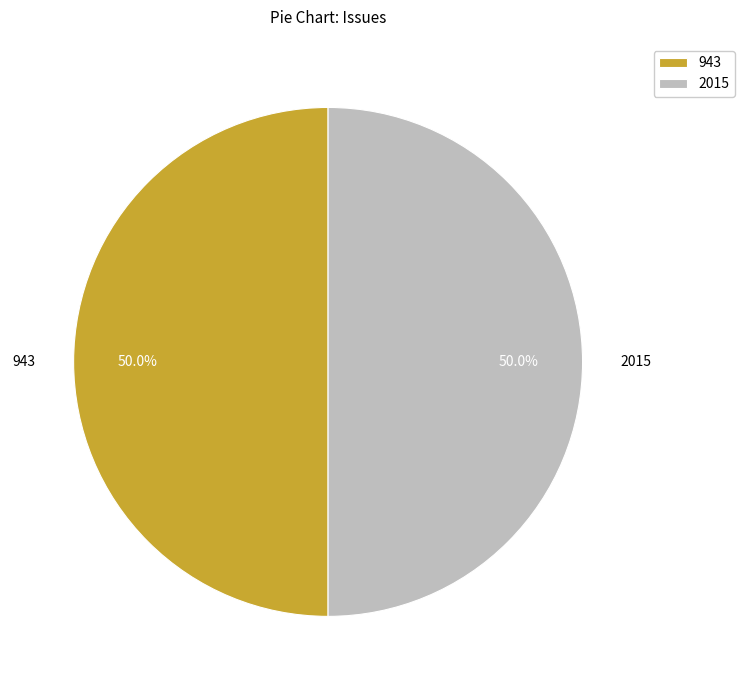

What percentage is NOT represented by 943?

50.0%